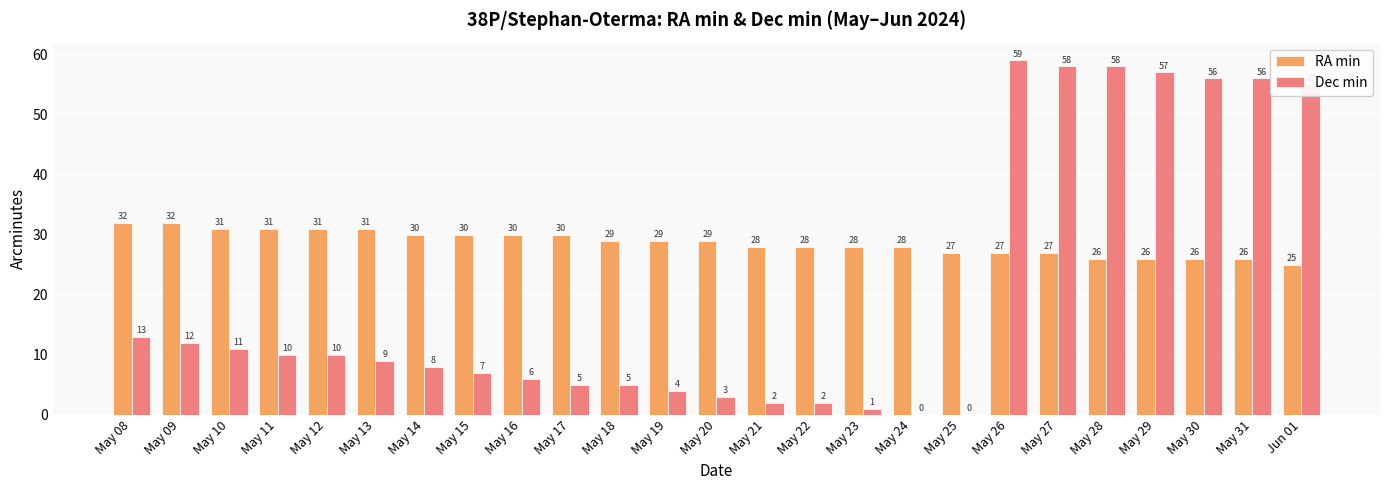

True or false: Dec min has a value of 9 at May 18.

False